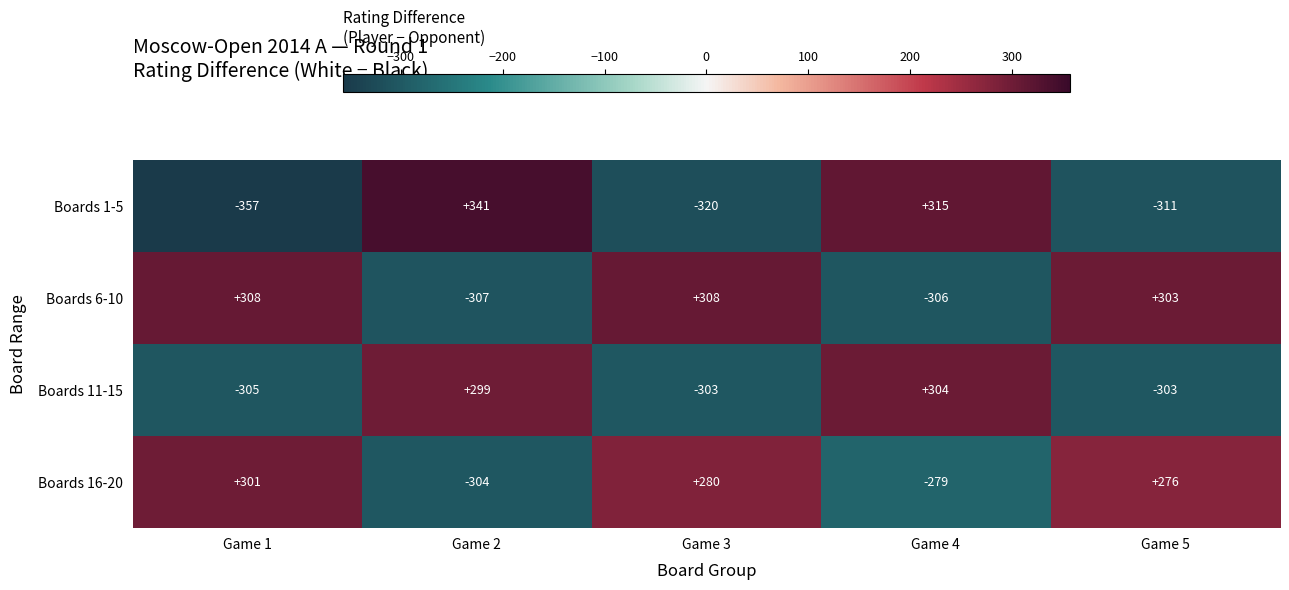

Which series has the largest total across all categories?

Boards 6-10